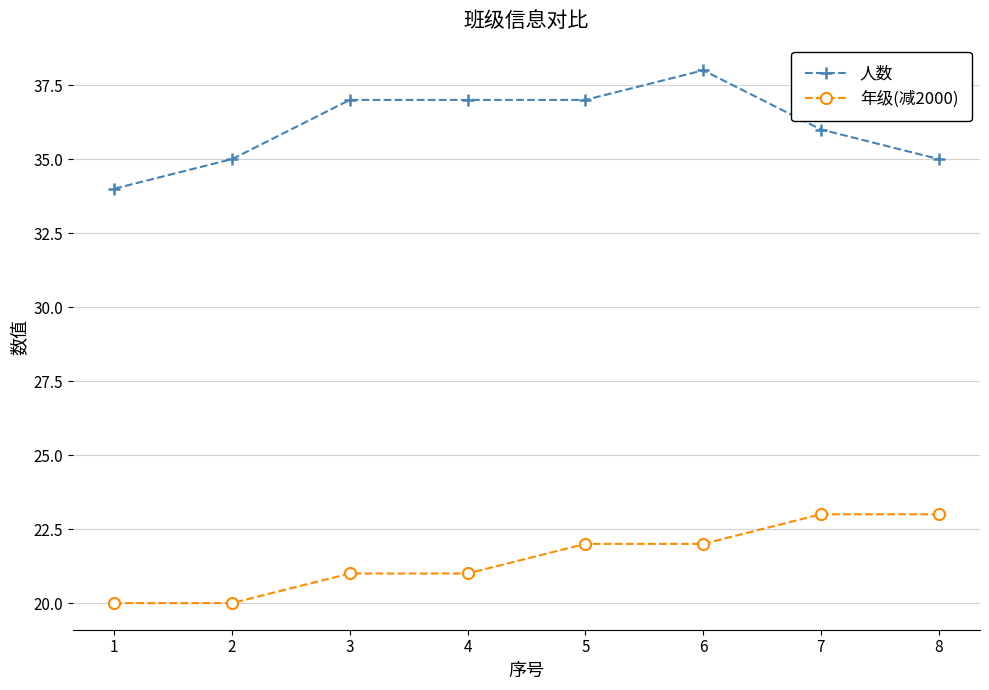

What is the spread (max minus min) of values at 5?

15